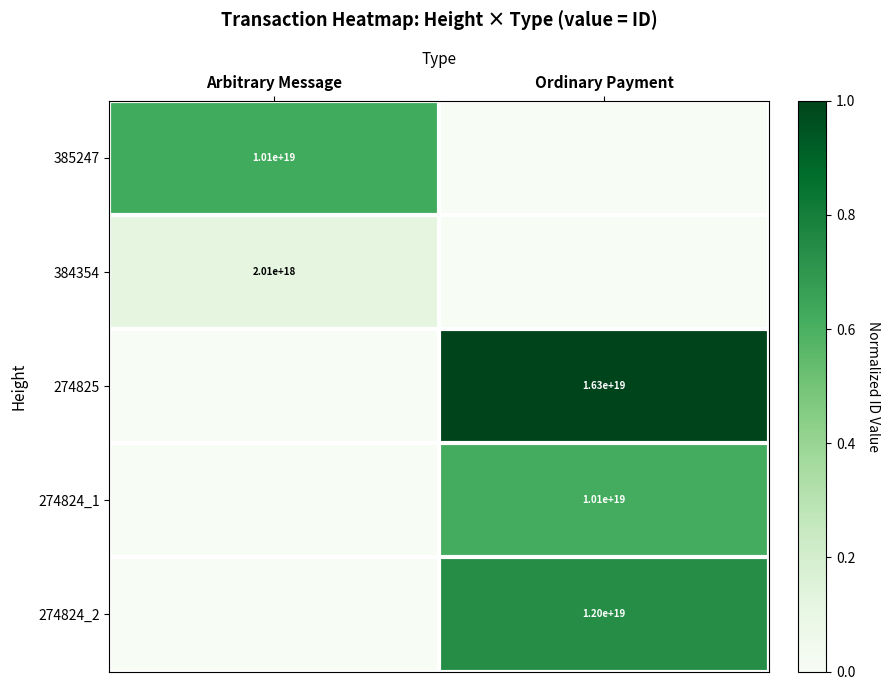

What is the total value across all series at Ordinary Payment?

2.4